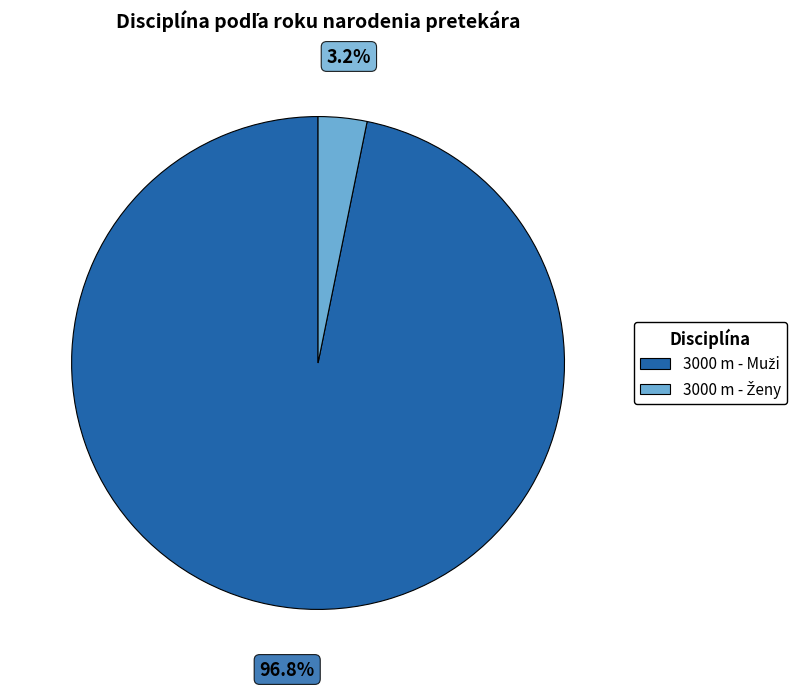

What percentage is the 3000 m - Ženy slice, to the nearest percent?

3%